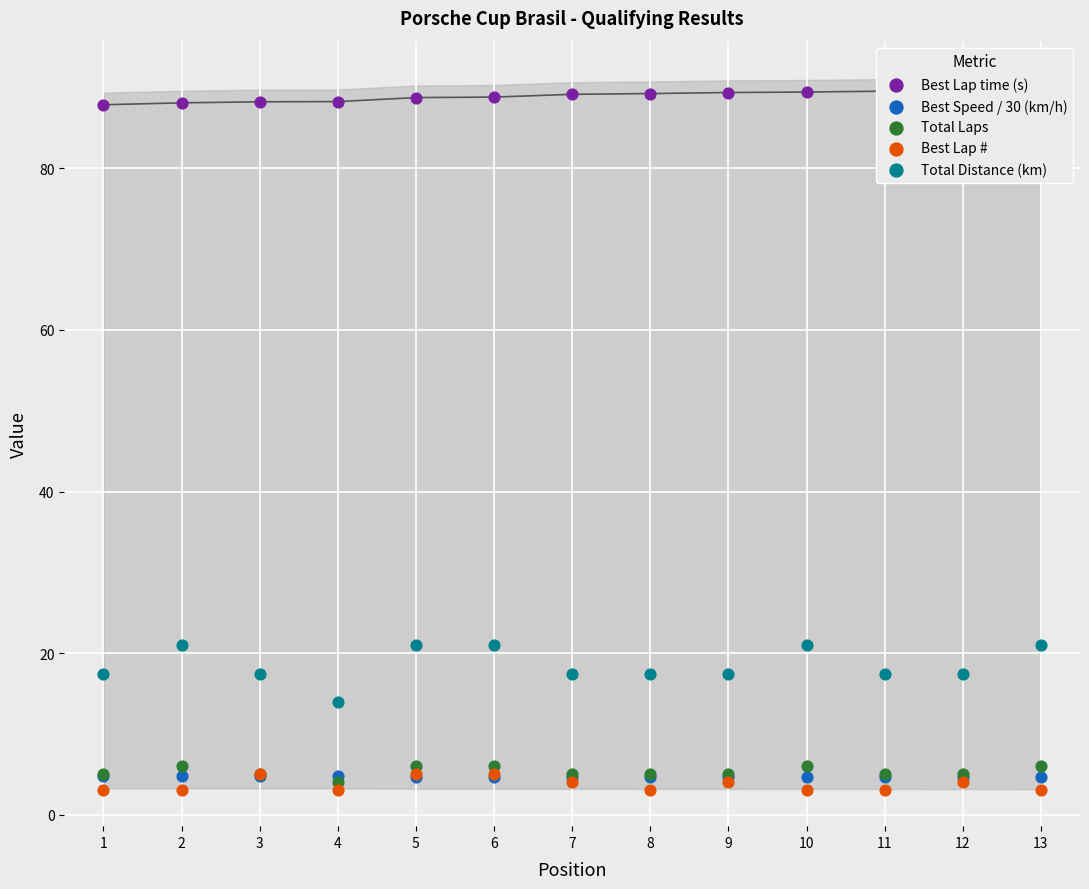

Which series reaches the maximum Y coordinate?

Best Lap time (s)